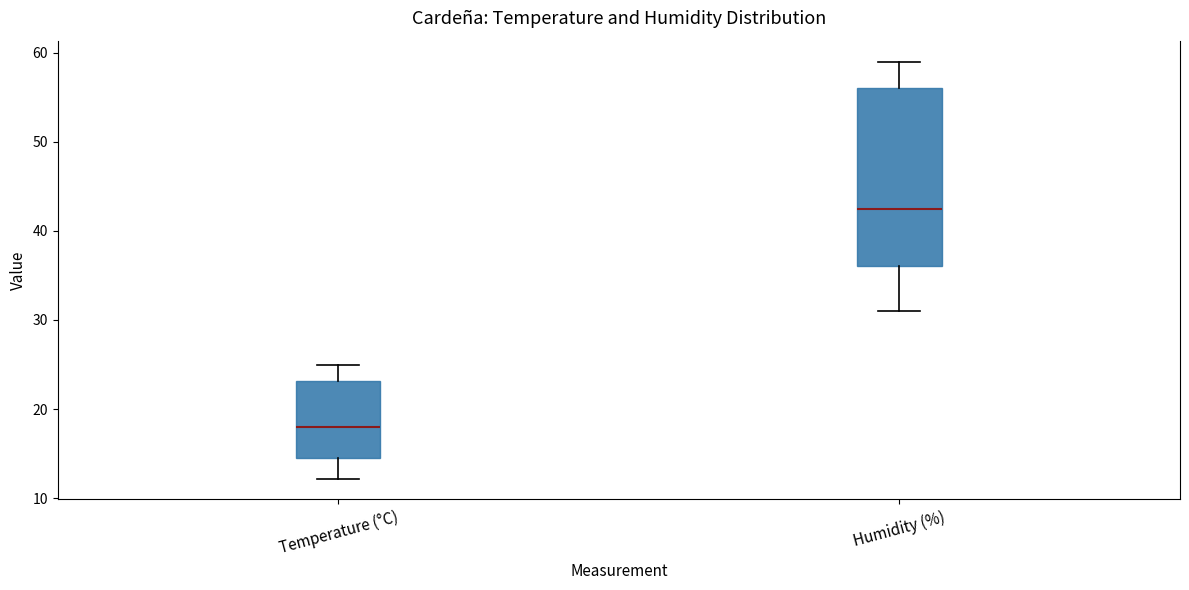

Reading left to right, transcribe this box plot: for each box, give where its median line is, the range the box spans, and where its two whiskers end, as read against the y-axis. The values are not printed on the chart, so give them approximately, as read against the axis.

Temperature (°C): median 18, box 15 to 23, whiskers 12 to 25
Humidity (%): median 43, box 36 to 56, whiskers 31 to 59